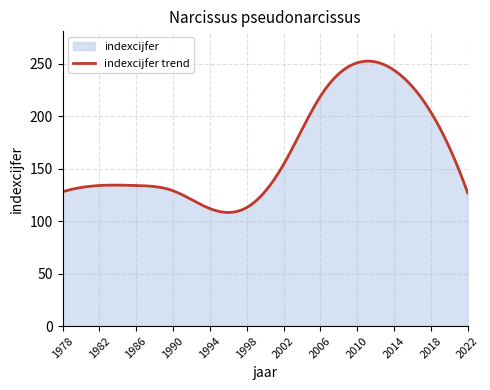

Rank the categories by value from lowest to highest.

1994, 1998, 2022, 1978, 1990, 1982, 1986, 2002, 2018, 2006, 2014, 2010